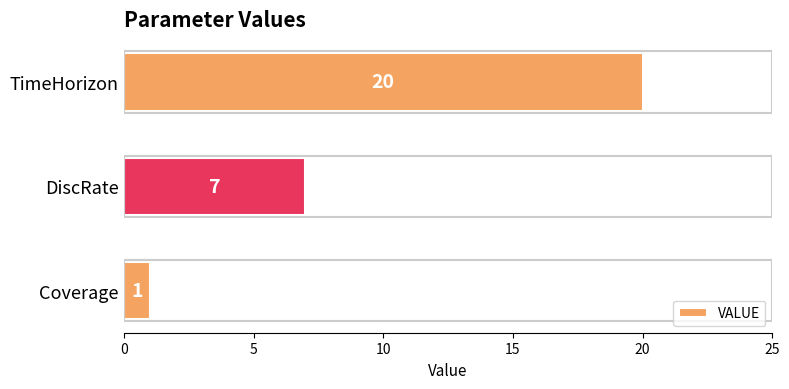

True or false: the data shows 3 at DiscRate.

False